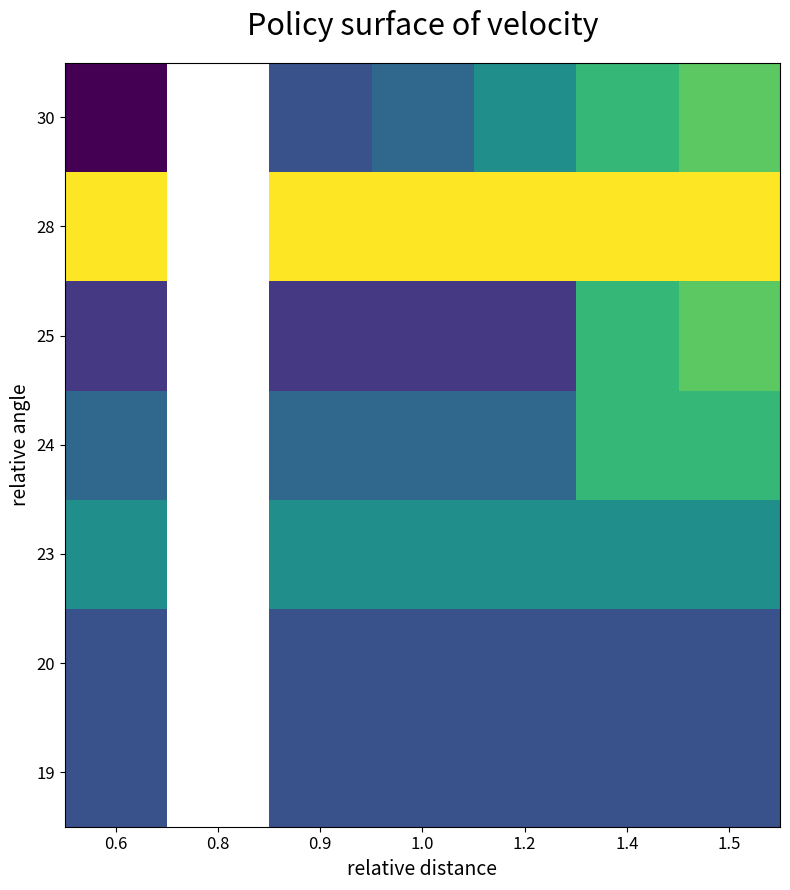

Which category has the lowest value in the 30 series?

0.6